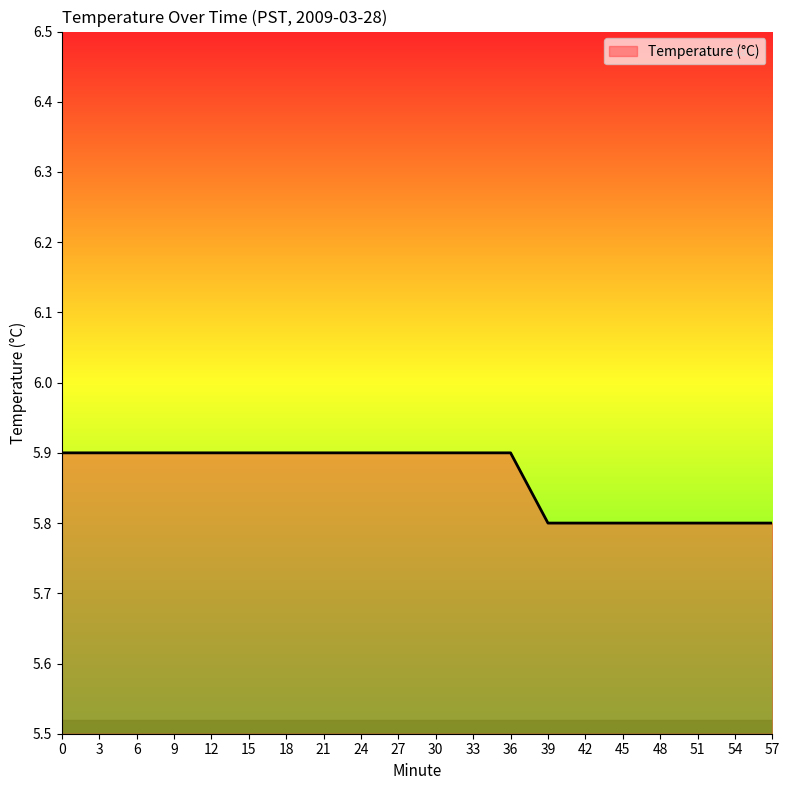

What is the difference between the values at 45 and 27?

0.1